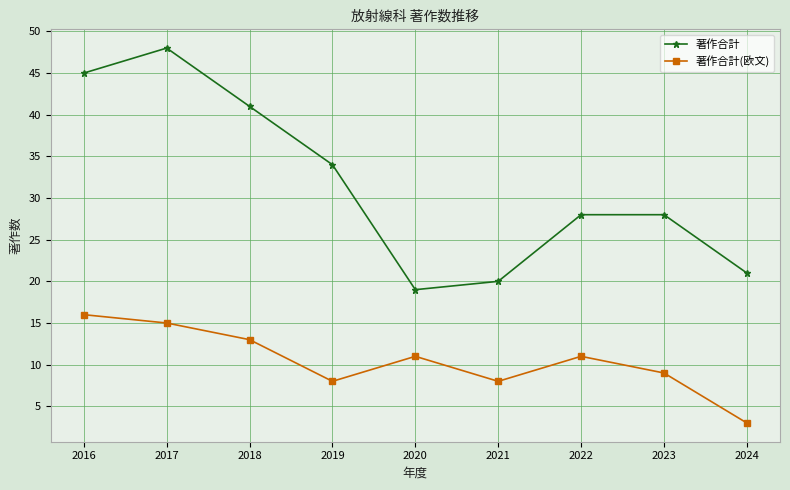

What is the sum of all 著作合計 values?

284